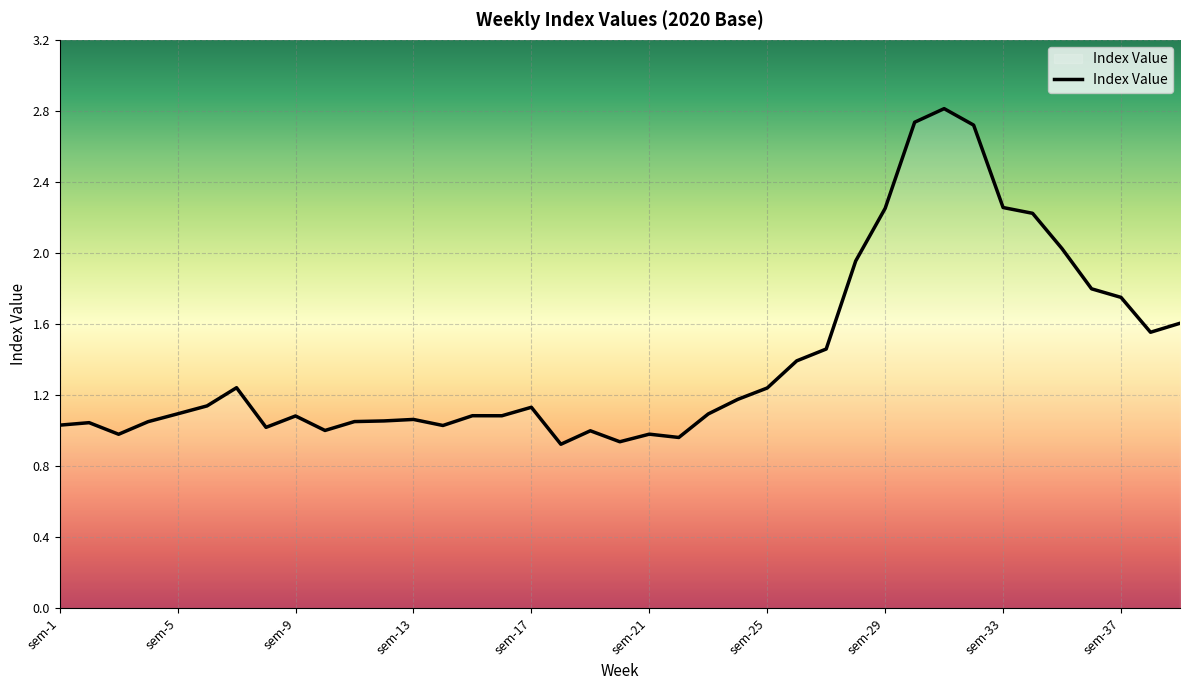

What is the maximum value shown in the chart?

2.8